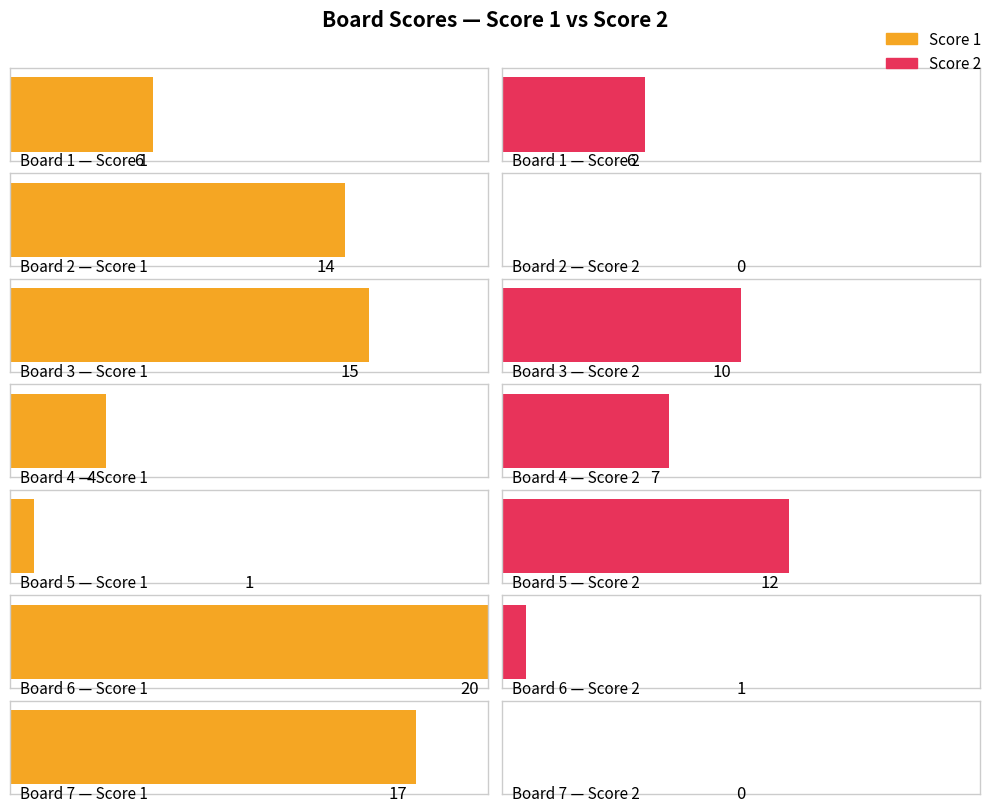

What are all the series names shown in the legend?

Score 1, Score 2